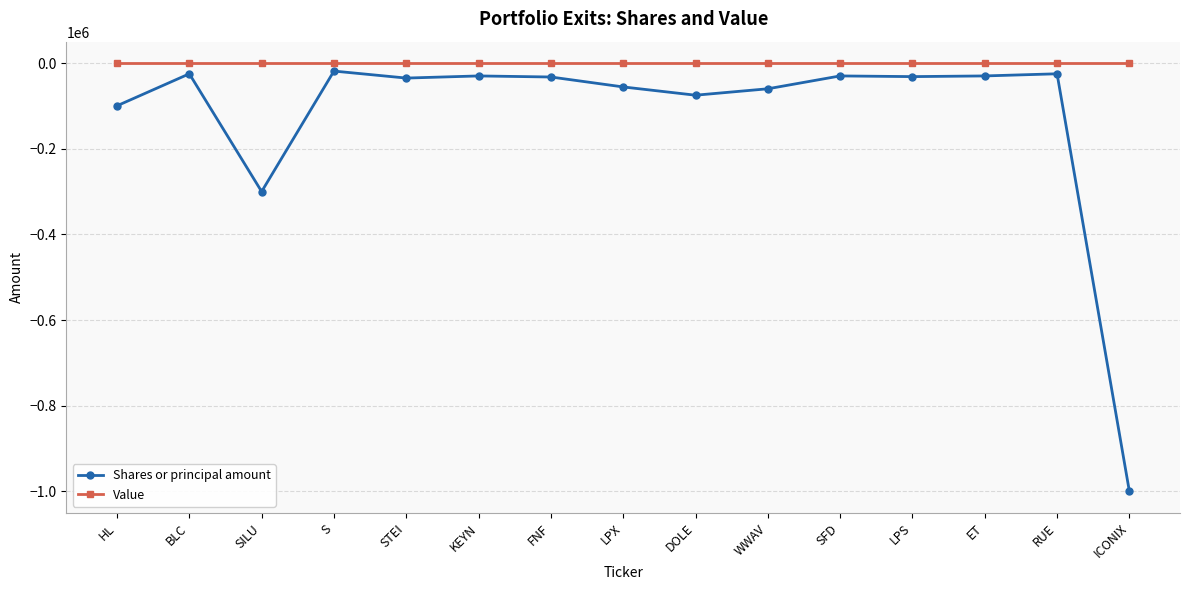

Which series changed the most between SILU and S?

Shares or principal amount